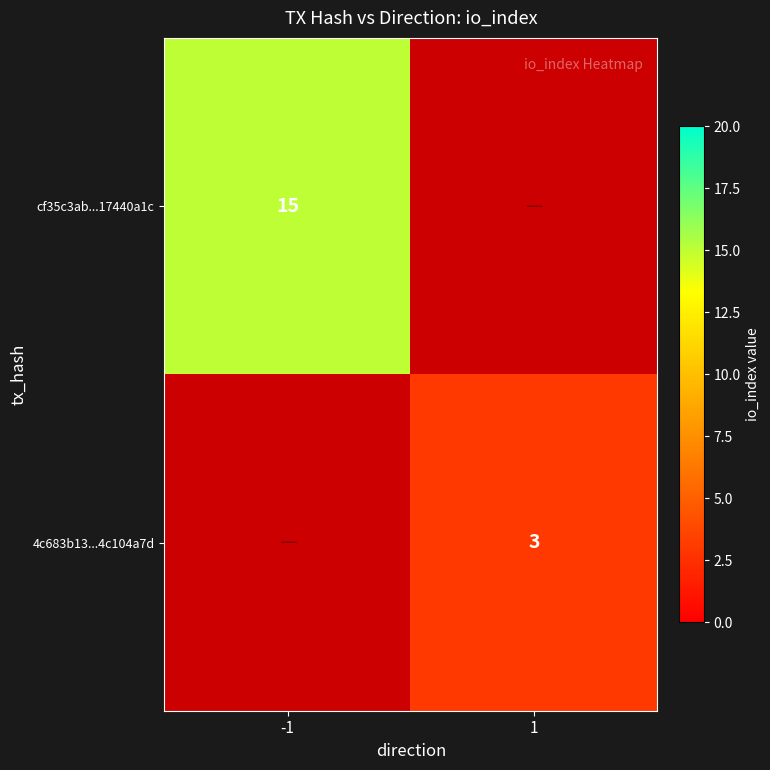

The cf35c3ab...17440a1c series shows 8 at -1. True or false?

False